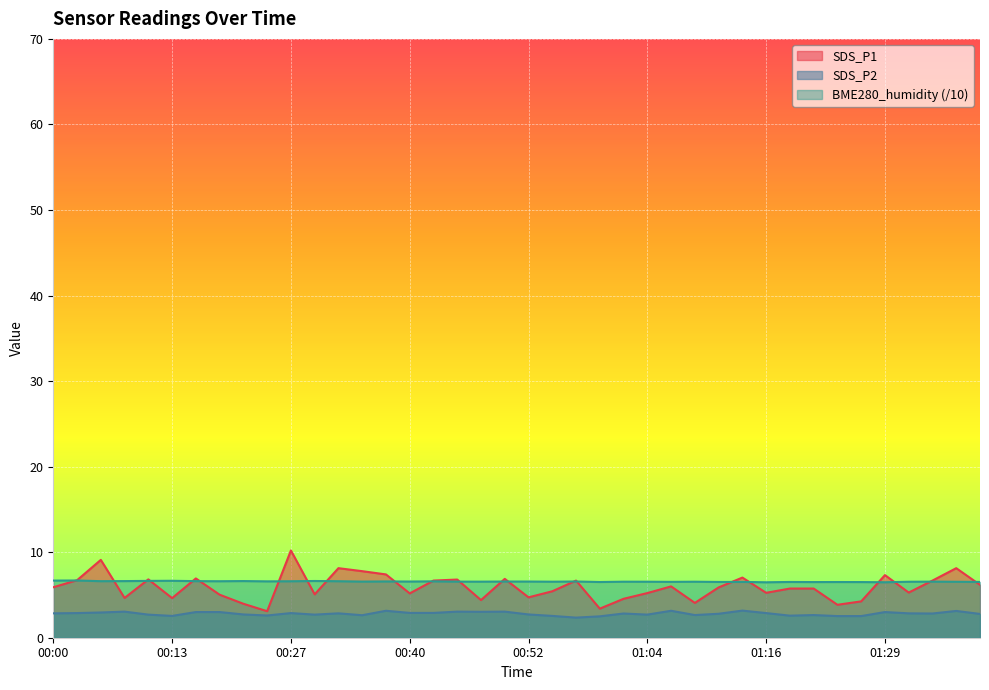

How many interior local peaks does the SDS_P1 series have?

12